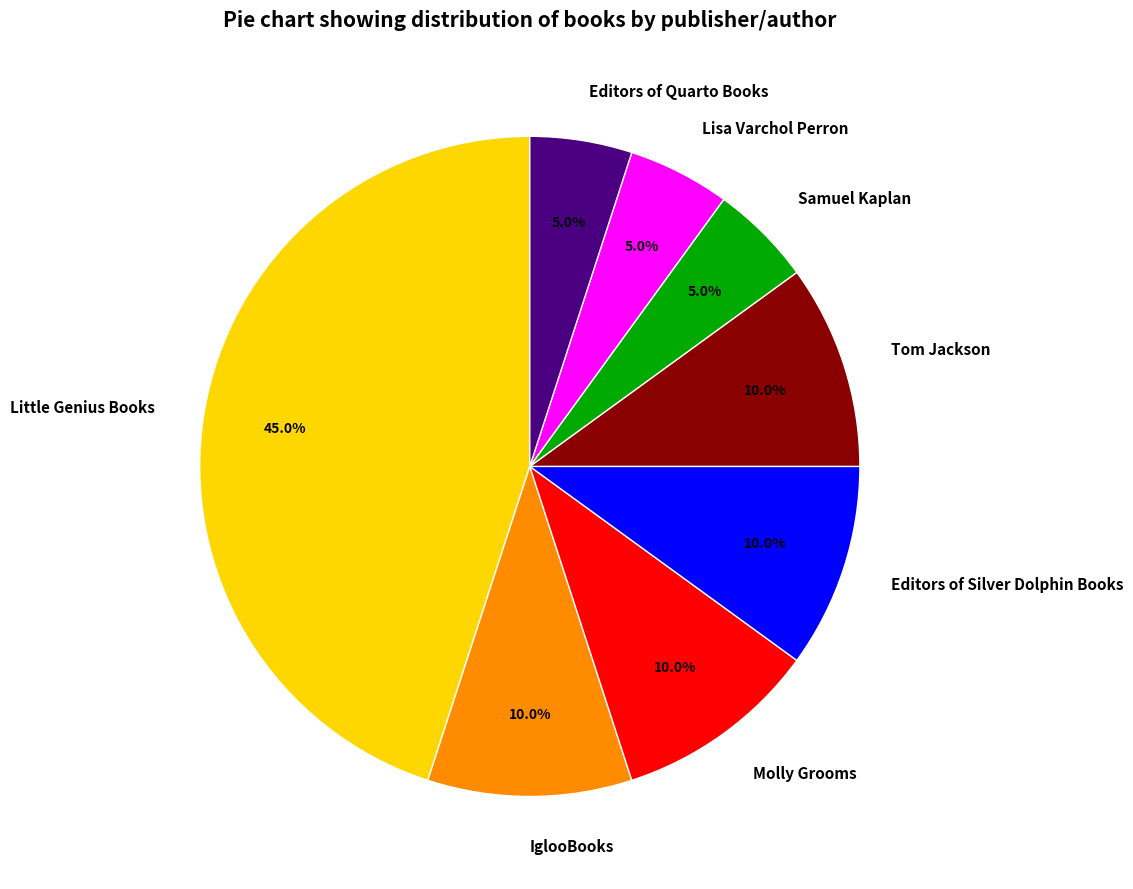

What is the ratio of the value at Samuel Kaplan to the value at Lisa Varchol Perron?

1.0